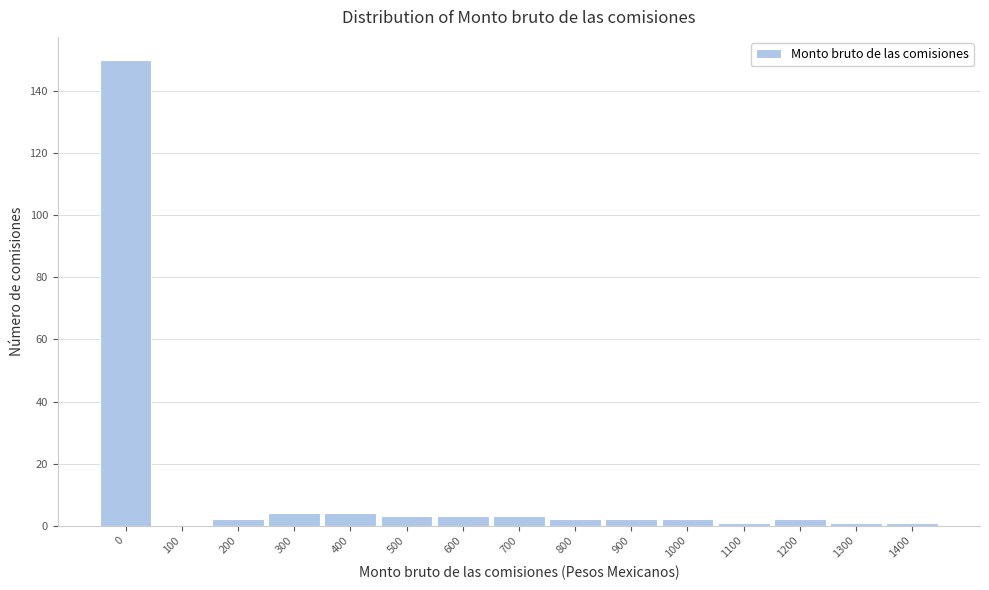

Reading left to right, transcribe all the data shown in this chart.

0=150	100=0	200=2	300=4	400=4	500=3	600=3	700=3	800=2	900=2	1000=2	1100=1	1200=2	1300=1	1400=1